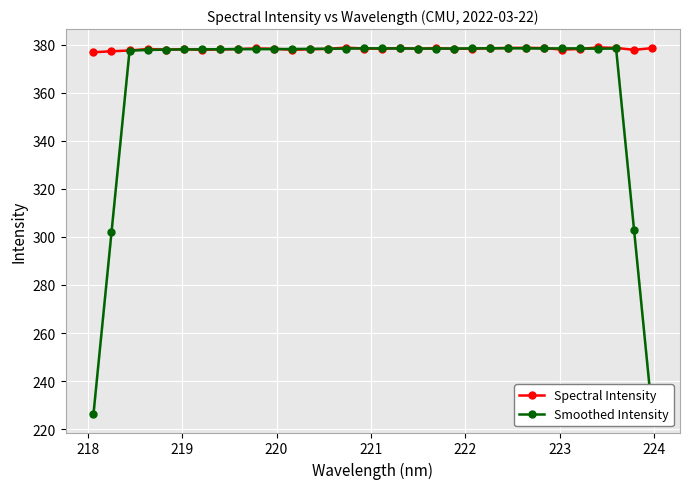

What is the value of the Smoothed Intensity point at the 18th from the left?

378.4